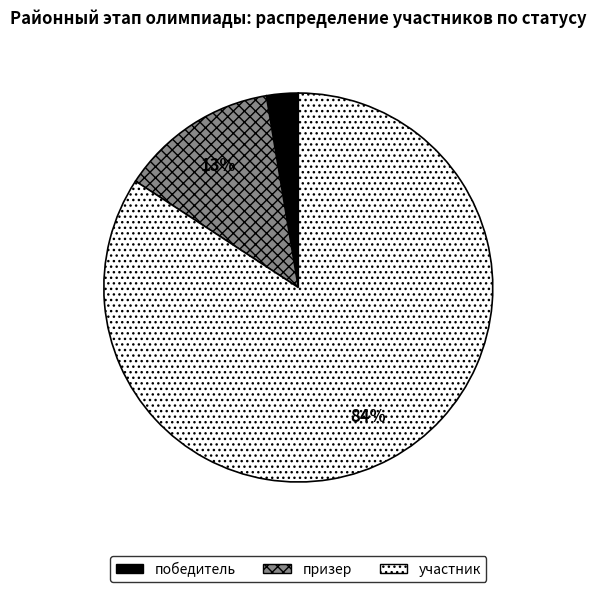

True or false: призер accounts for 13% of the total.

True